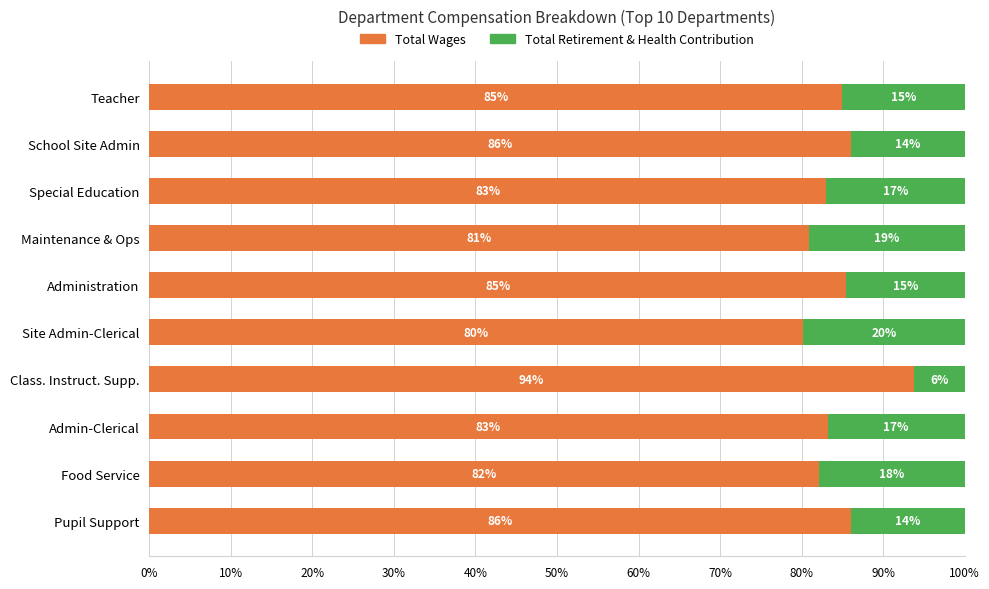

What is the total value across all series at School Site Admin?

100.0